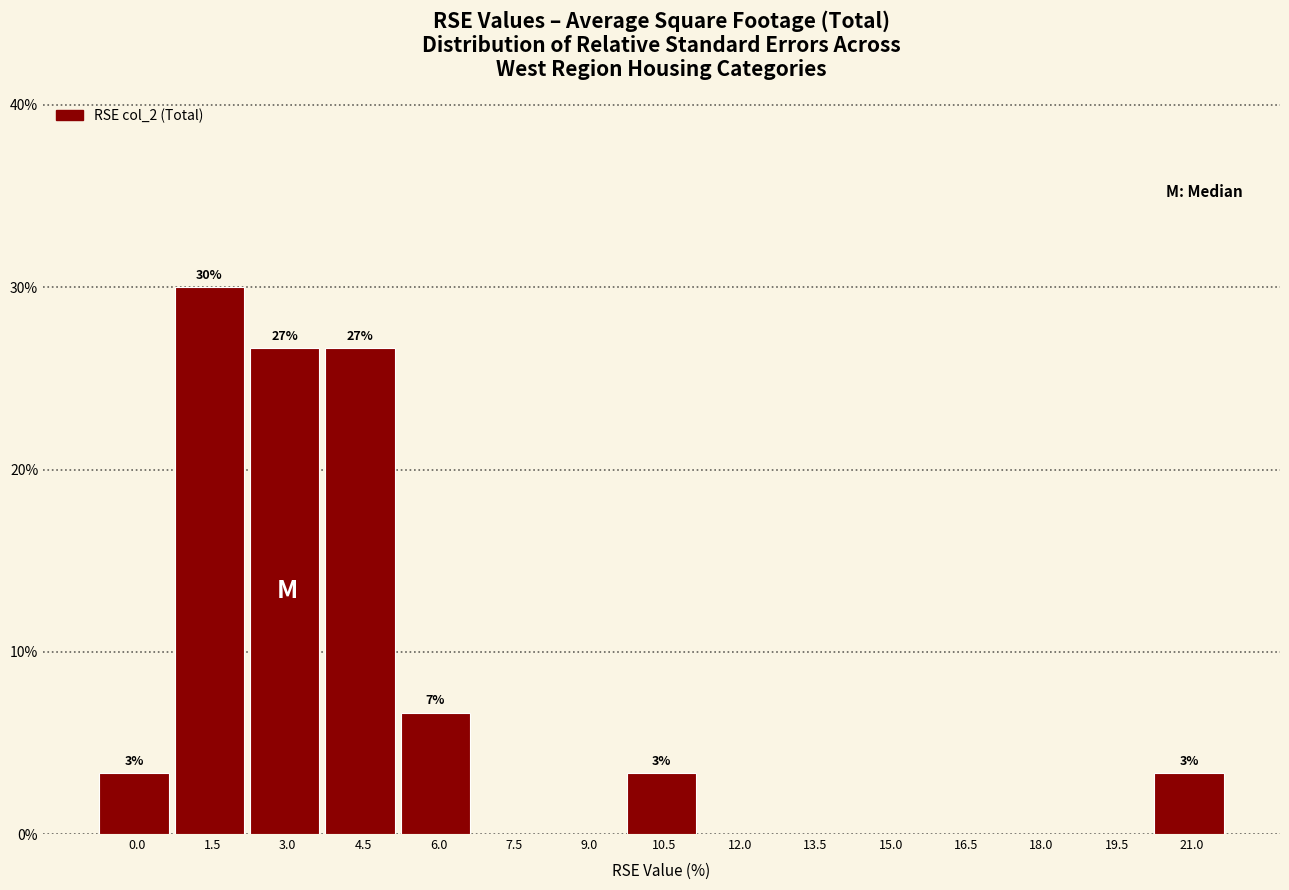

Reading left to right, what are all the values shown in this chart?

0.0=3.3	1.5=30.0	3.0=26.7	4.5=26.7	6.0=6.7	7.5=0.0	9.0=0.0	10.5=3.3	12.0=0.0	13.5=0.0	15.0=0.0	16.5=0.0	18.0=0.0	19.5=0.0	21.0=3.3